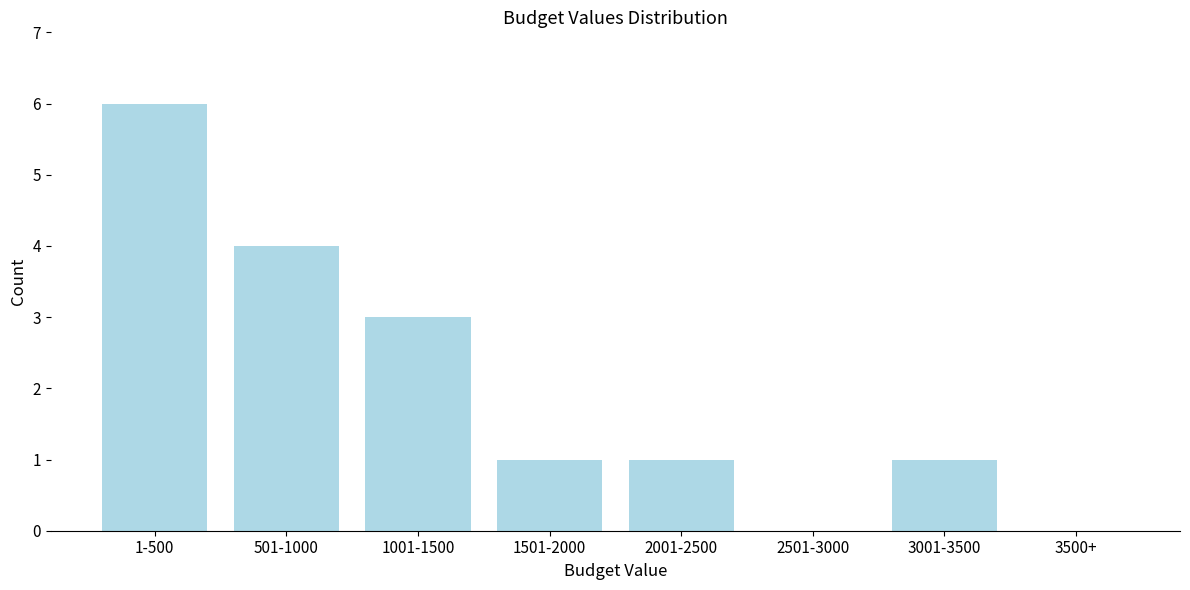

Reading right to left, transcribe all the data shown in this chart.

3500+=0	3001-3500=1	2501-3000=0	2001-2500=1	1501-2000=1	1001-1500=3	501-1000=4	1-500=6